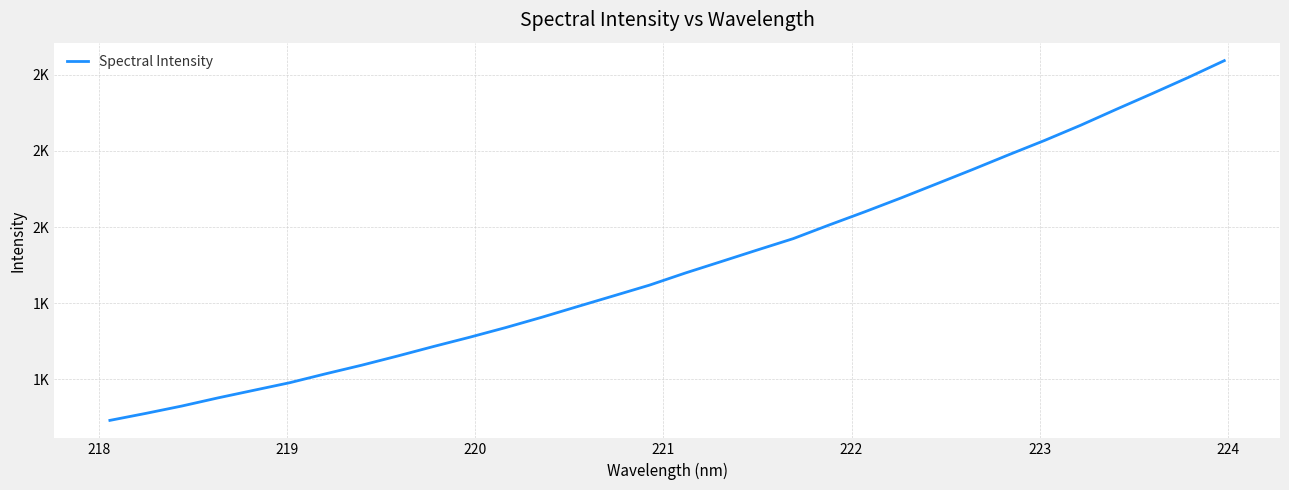

Does the chart have visible grid lines?

Yes